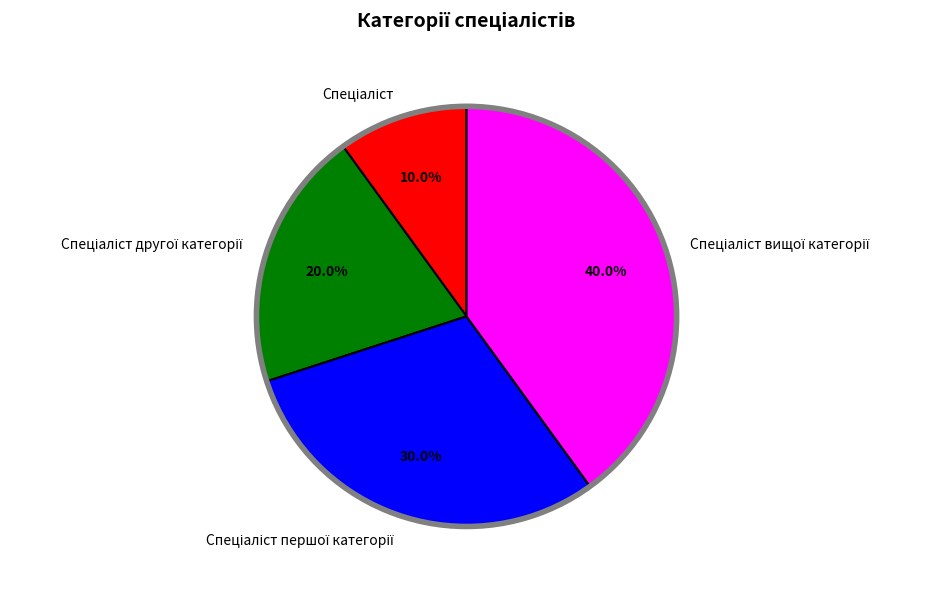

Is there a majority slice in this chart?

No